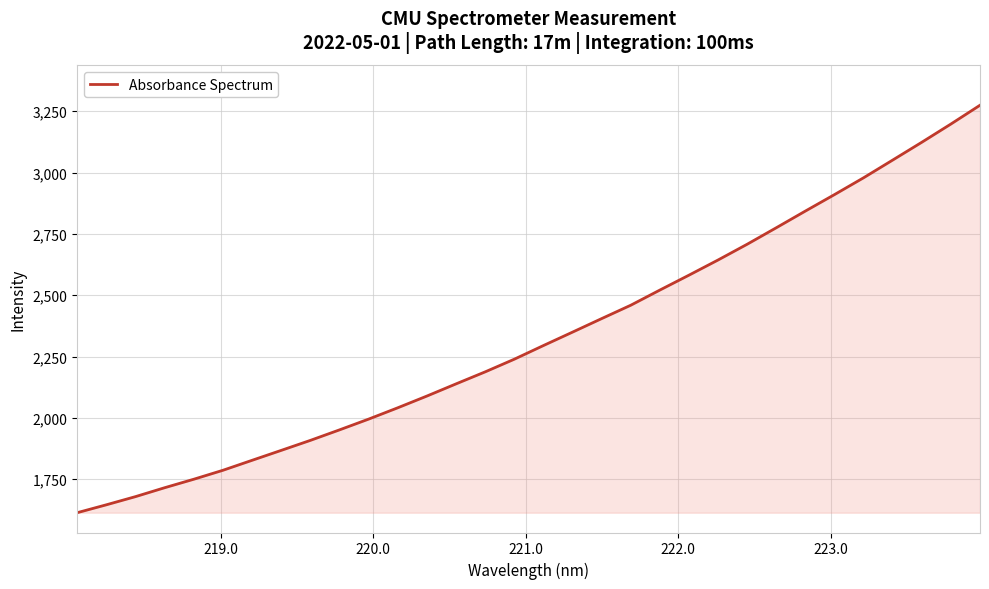

What is the maximum value shown in the chart?

3274.5